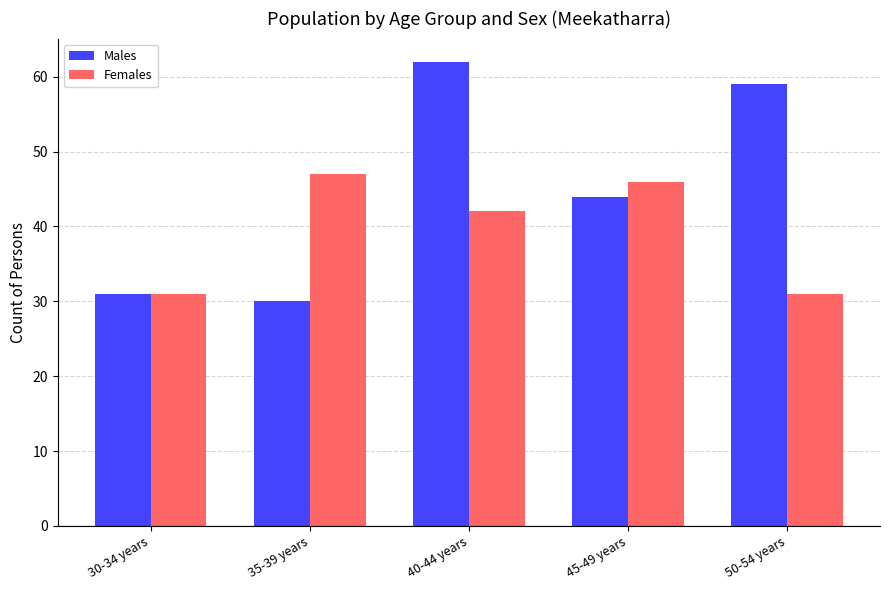

What is the smallest value displayed?

30